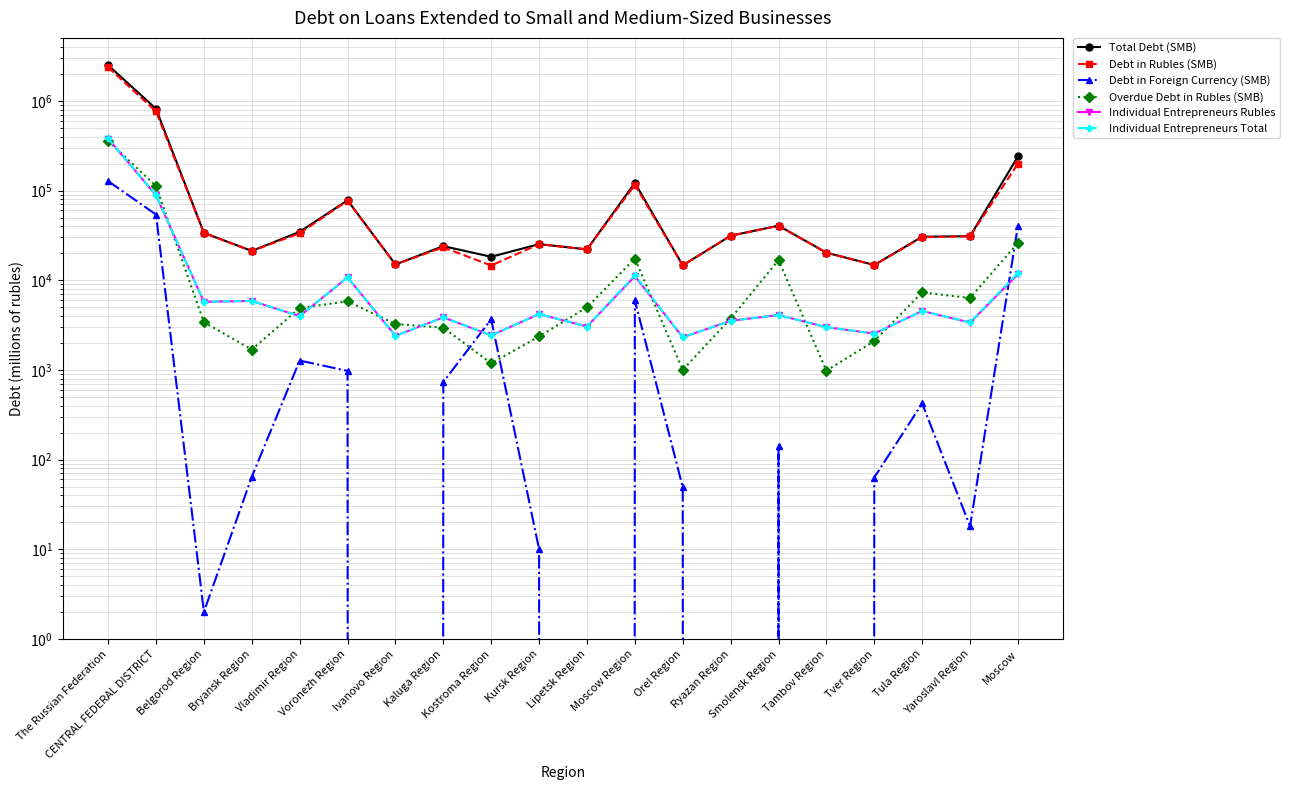

What is the sum of the Debt in Foreign Currency (SMB) values at Lipetsk Region and Yaroslavl Region?

18